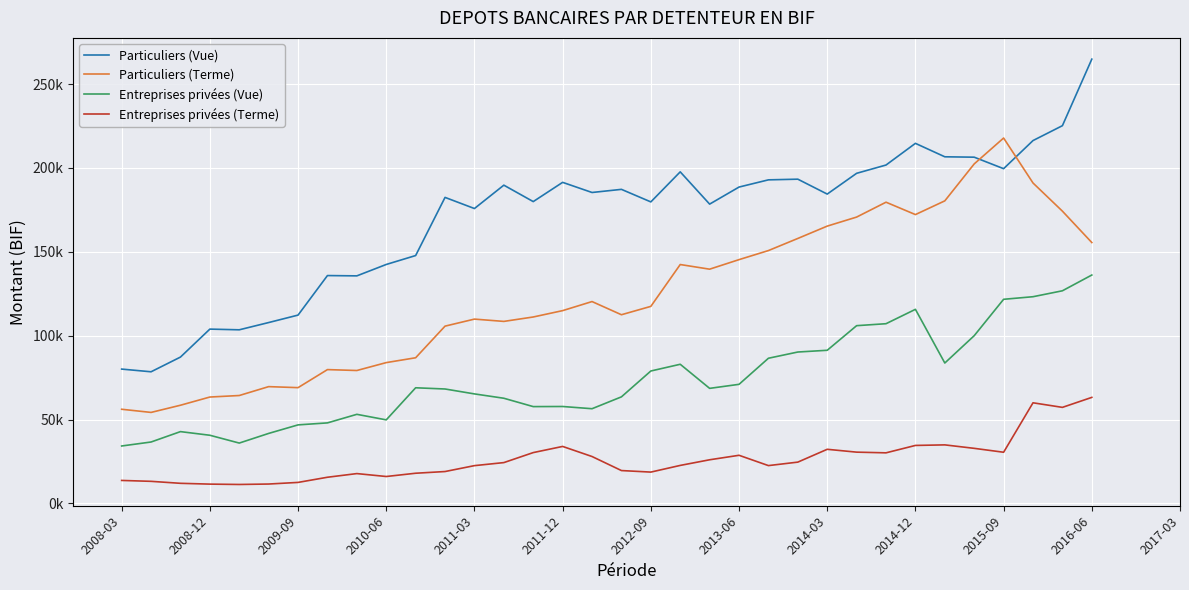

What are all the series names shown in the legend?

Particuliers (Vue), Particuliers (Terme), Entreprises privées (Vue), Entreprises privées (Terme)